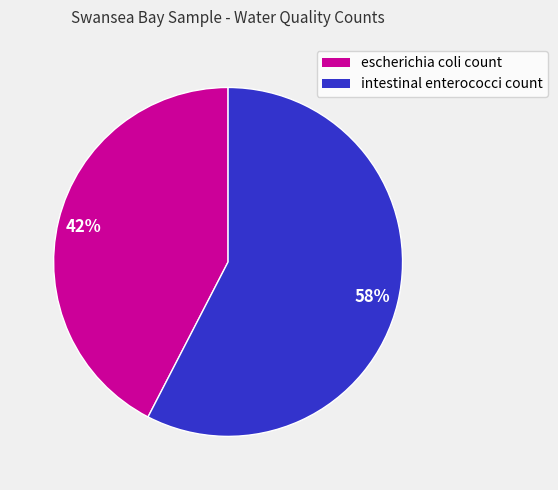

Does escherichia coli count represent more than half of the total?

No